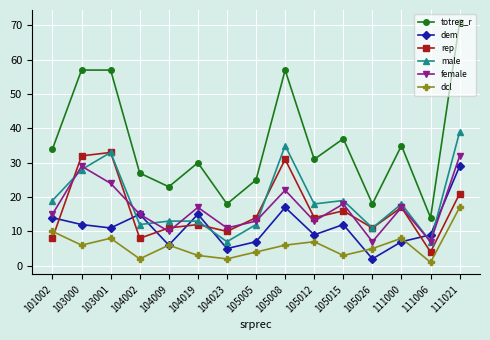

Reading right to left, transcribe all the data shown in this chart.

totreg_r: 111021=71	111006=14	111000=35	105026=18	105015=37	105012=31	105008=57	105005=25	104023=18	104019=30	104009=23	104002=27	103001=57	103000=57	101002=34
dem: 111021=29	111006=9	111000=7	105026=2	105015=12	105012=9	105008=17	105005=7	104023=5	104019=15	104009=6	104002=15	103001=11	103000=12	101002=14
rep: 111021=21	111006=4	111000=17	105026=11	105015=16	105012=14	105008=31	105005=14	104023=10	104019=12	104009=11	104002=8	103001=33	103000=32	101002=8
male: 111021=39	111006=7	111000=18	105026=11	105015=19	105012=18	105008=35	105005=12	104023=7	104019=13	104009=13	104002=12	103001=33	103000=28	101002=19
female: 111021=32	111006=7	111000=17	105026=7	105015=18	105012=13	105008=22	105005=13	104023=11	104019=17	104009=10	104002=15	103001=24	103000=29	101002=15
dcl: 111021=17	111006=1	111000=8	105026=5	105015=3	105012=7	105008=6	105005=4	104023=2	104019=3	104009=6	104002=2	103001=8	103000=6	101002=10